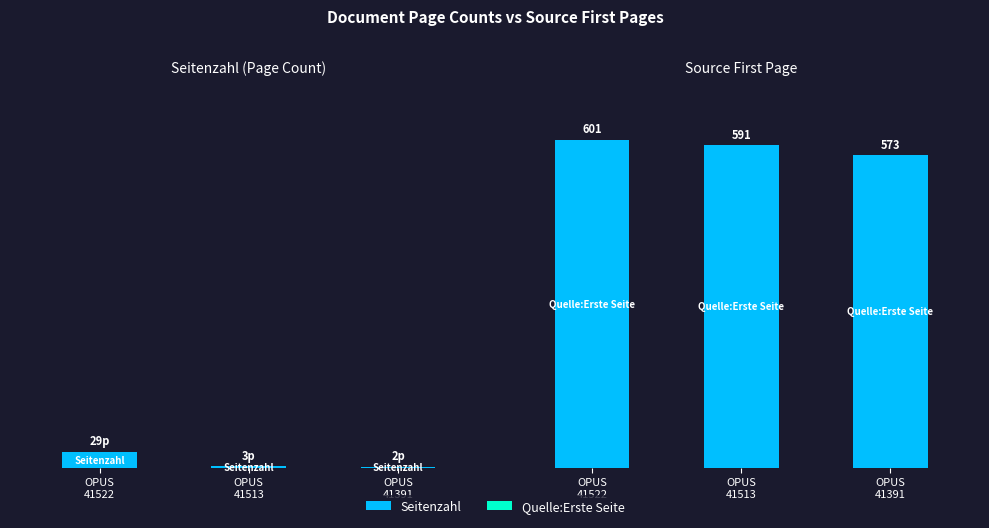

How many bars are there in each group?

2